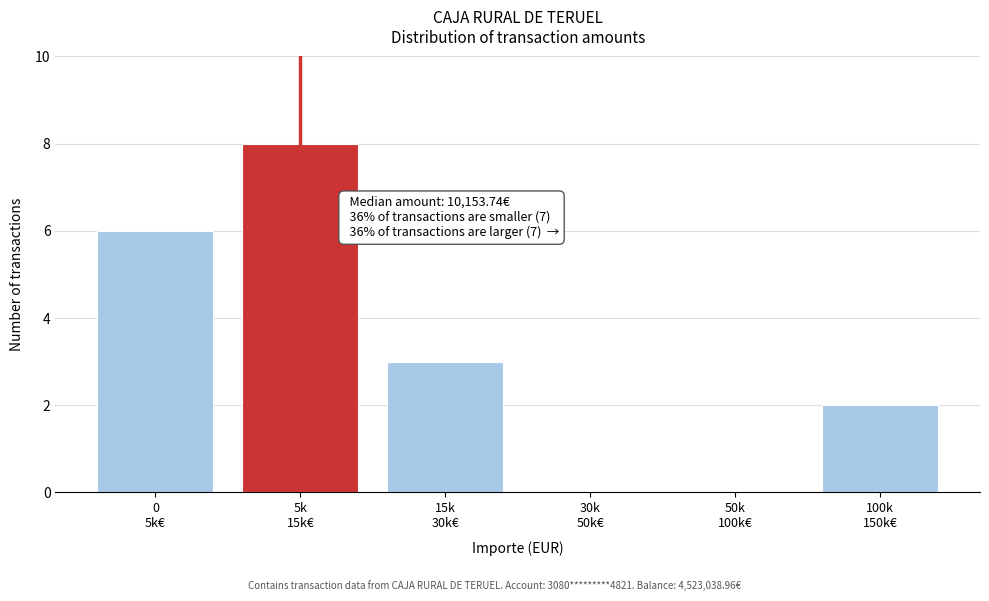

What is the maximum value shown in the chart?

8